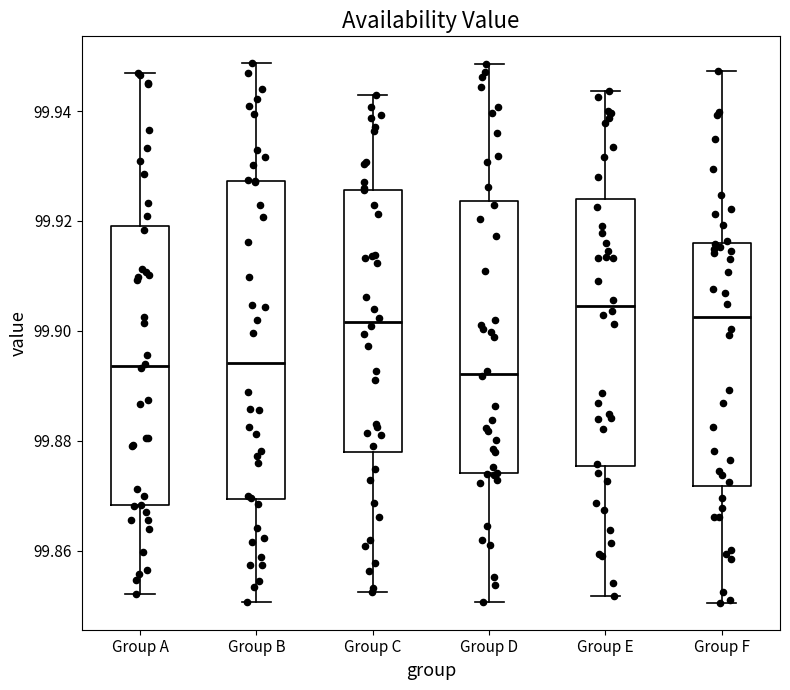

Reading left to right, read every box against the y-axis: the position of its median line, the range the box covers, and the ends of its whiskers. The values are not printed on the chart, so give them approximately, as read against the axis.

Group A: median 99.894, box 99.868 to 99.920, whiskers 99.852 to 99.946
Group B: median 99.894, box 99.870 to 99.928, whiskers 99.850 to 99.948
Group C: median 99.902, box 99.878 to 99.926, whiskers 99.852 to 99.942
Group D: median 99.892, box 99.874 to 99.924, whiskers 99.850 to 99.948
Group E: median 99.904, box 99.876 to 99.924, whiskers 99.852 to 99.944
Group F: median 99.902, box 99.872 to 99.916, whiskers 99.850 to 99.948